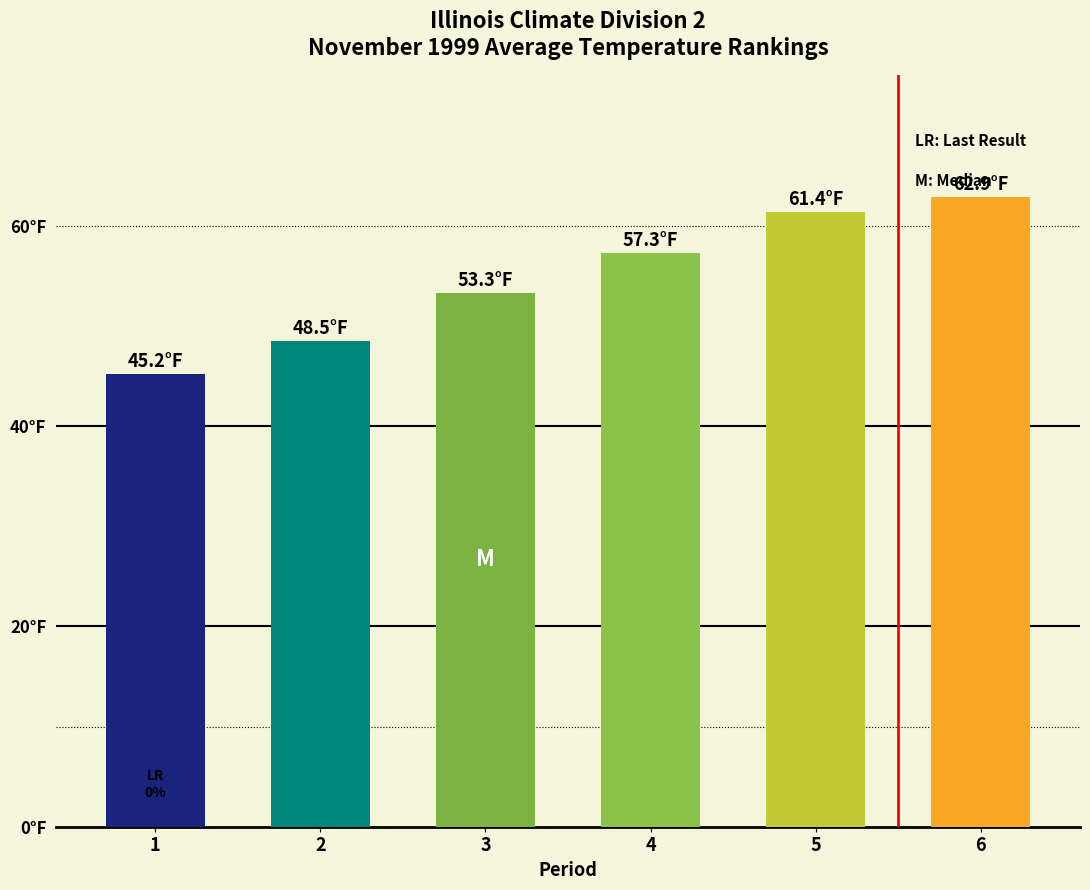

Does the chart contain any negative values?

No